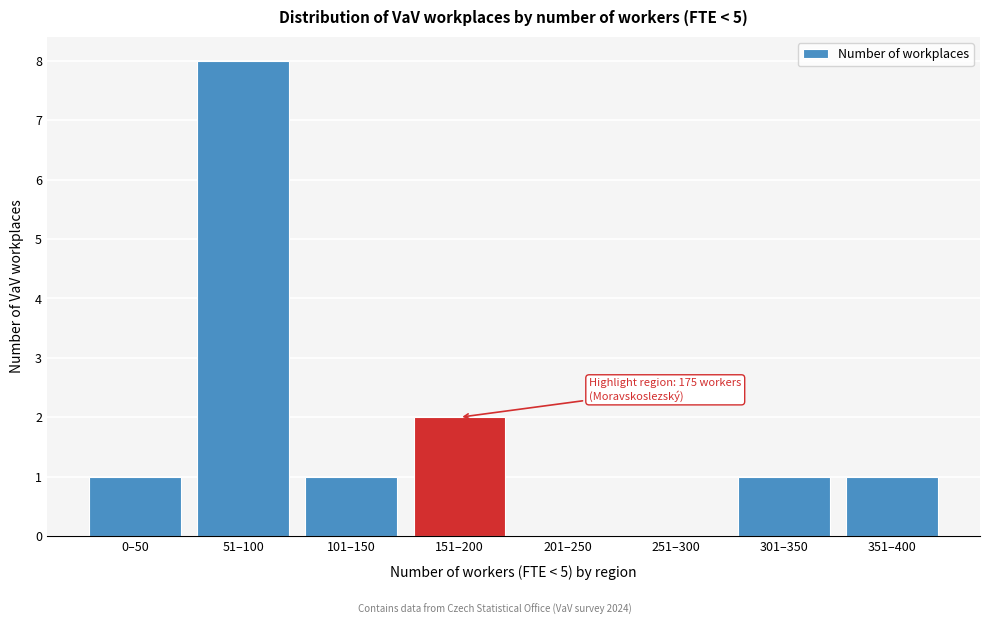

Reading left to right, list all the values displayed in this chart.

0–50=1	51–100=8	101–150=1	151–200=2	201–250=0	251–300=0	301–350=1	351–400=1